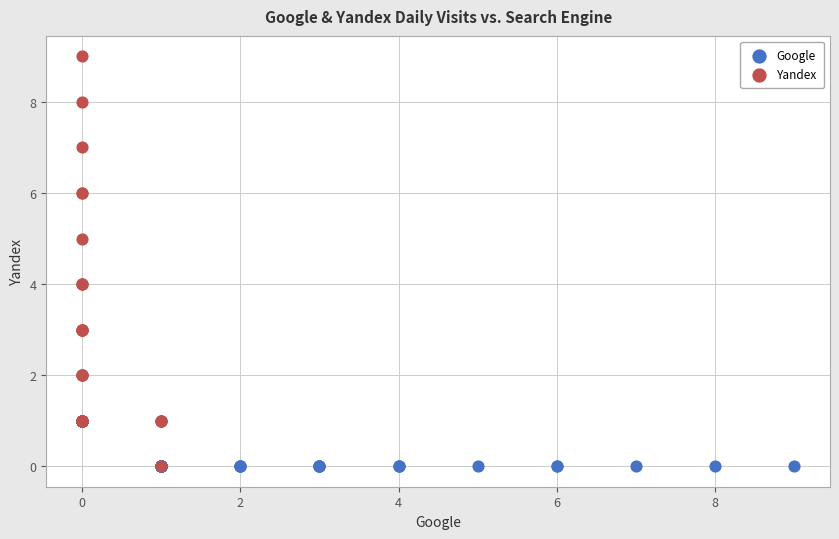

Which series has the largest Y range (max minus min)?

Yandex